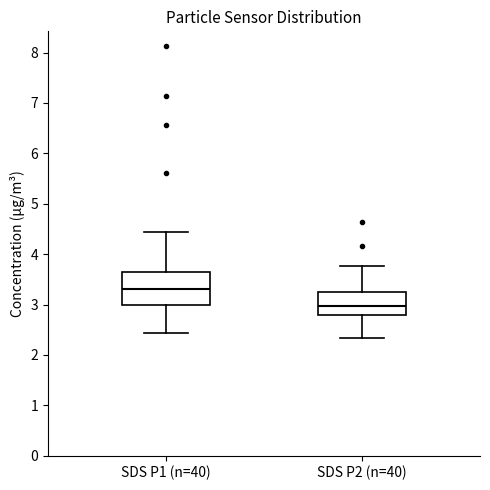

Comparing the boxes themselves (not the whiskers), which one is the tallest?

SDS P1 (n=40)